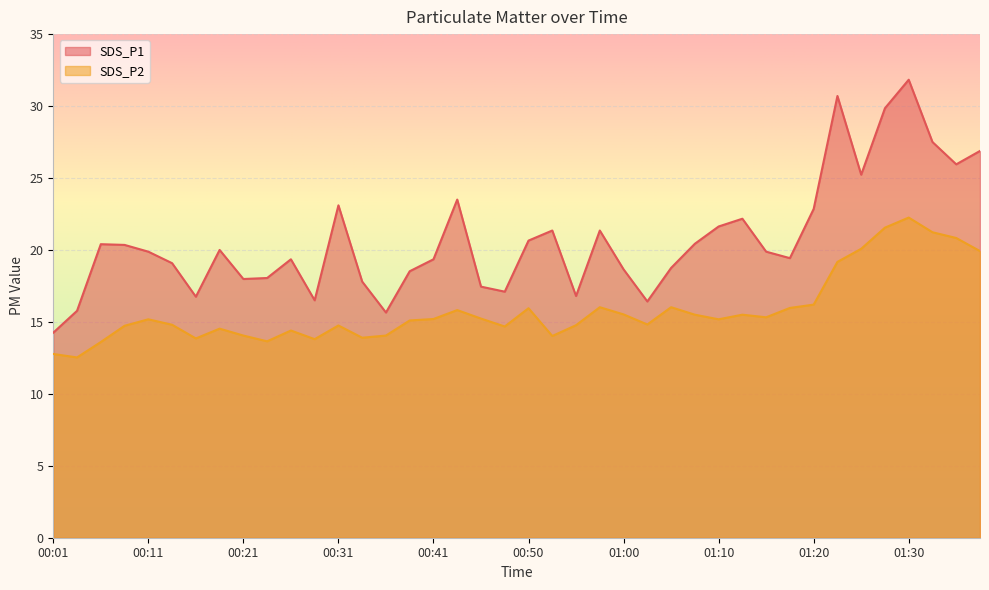

True or false: SDS_P2 and SDS_P1 intersect in this chart.

False